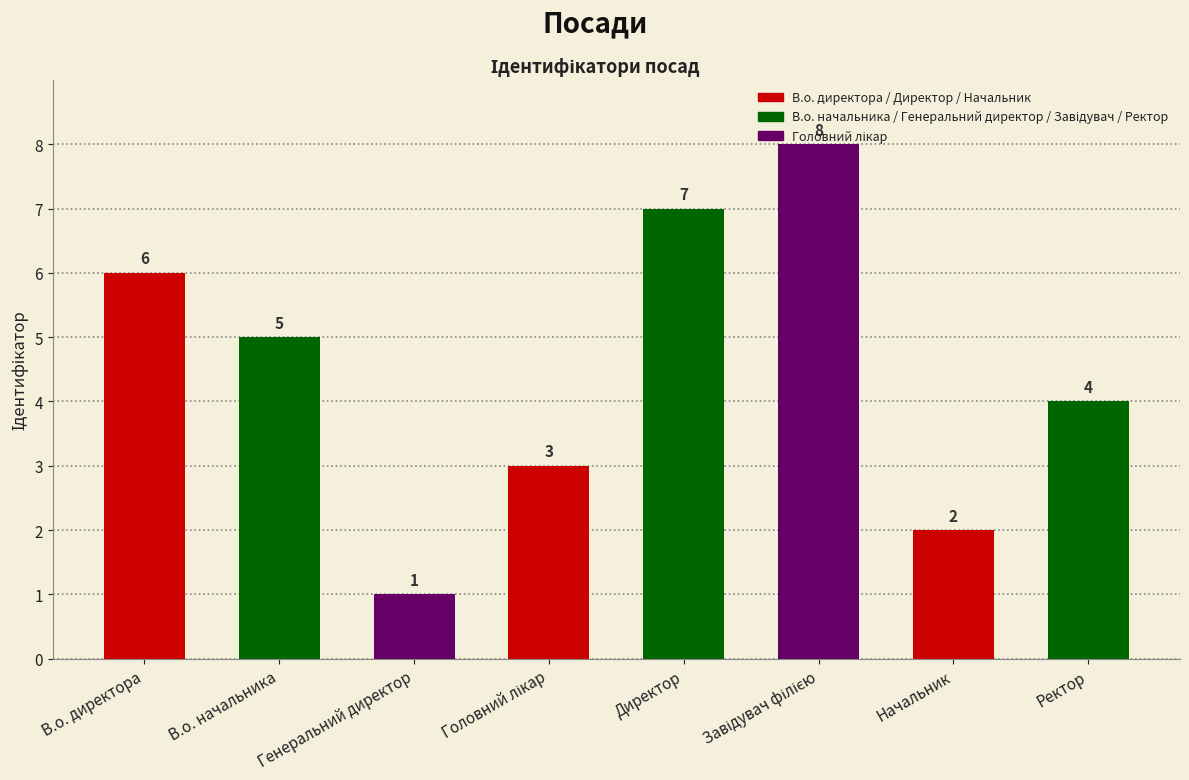

Between В.о. начальника and Начальник, which is larger?

В.о. начальника